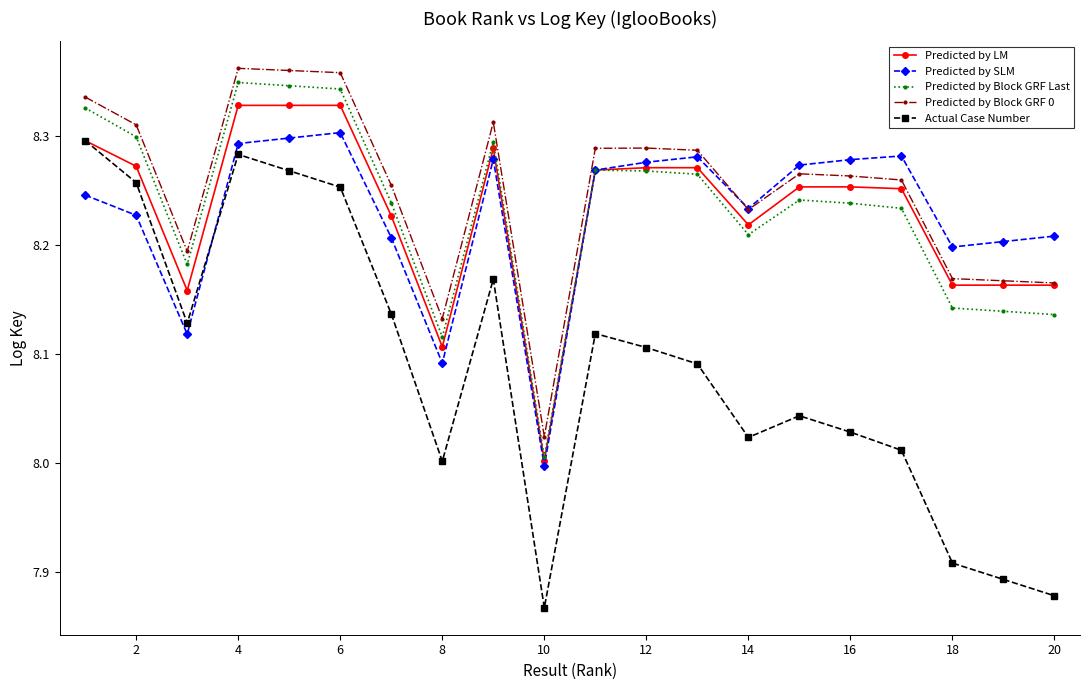

At how many categories does at least one series exceed 7?

20